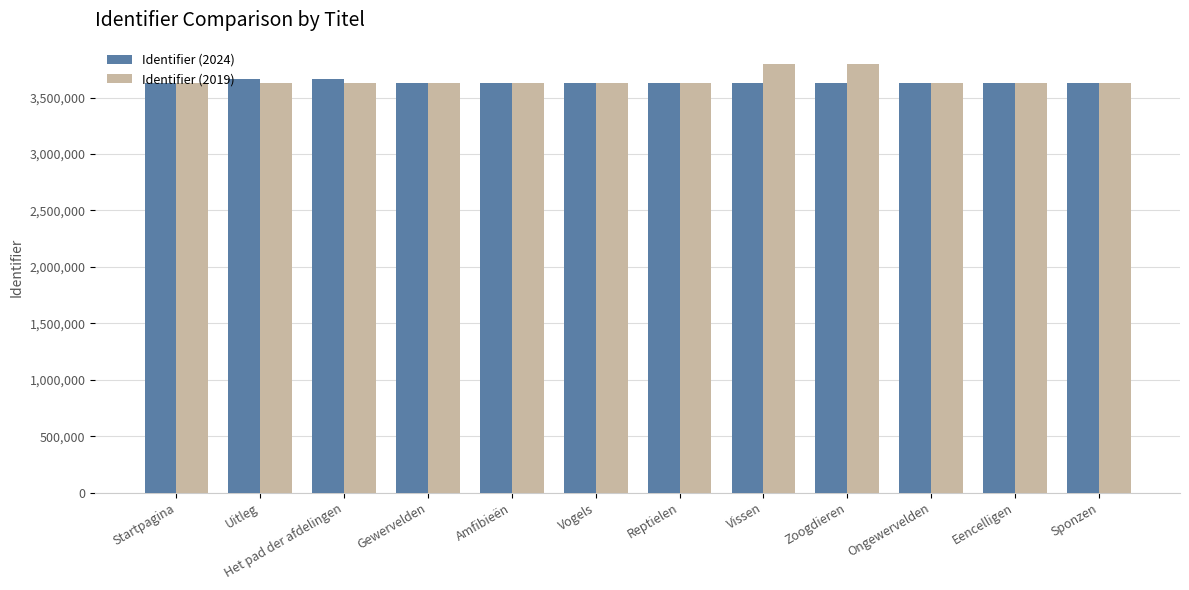

Count the number of categories in the chart.

12